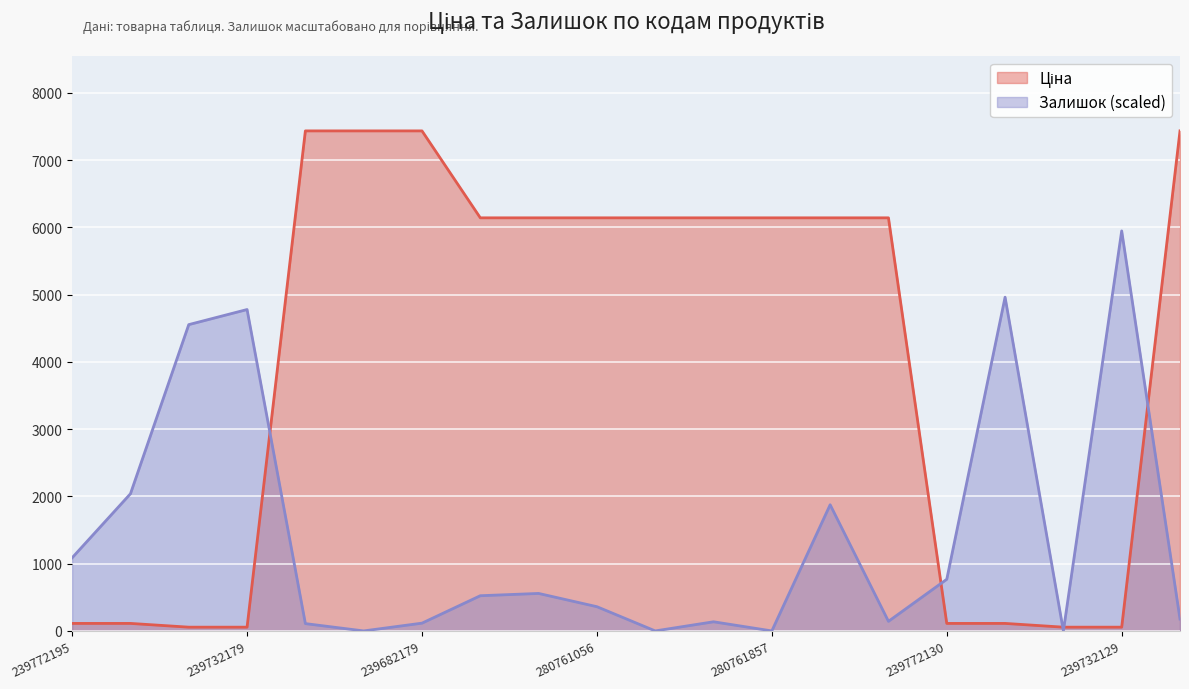

Is the value of Ціна at 239732179 greater than the value of Залишок at 239772130?

No